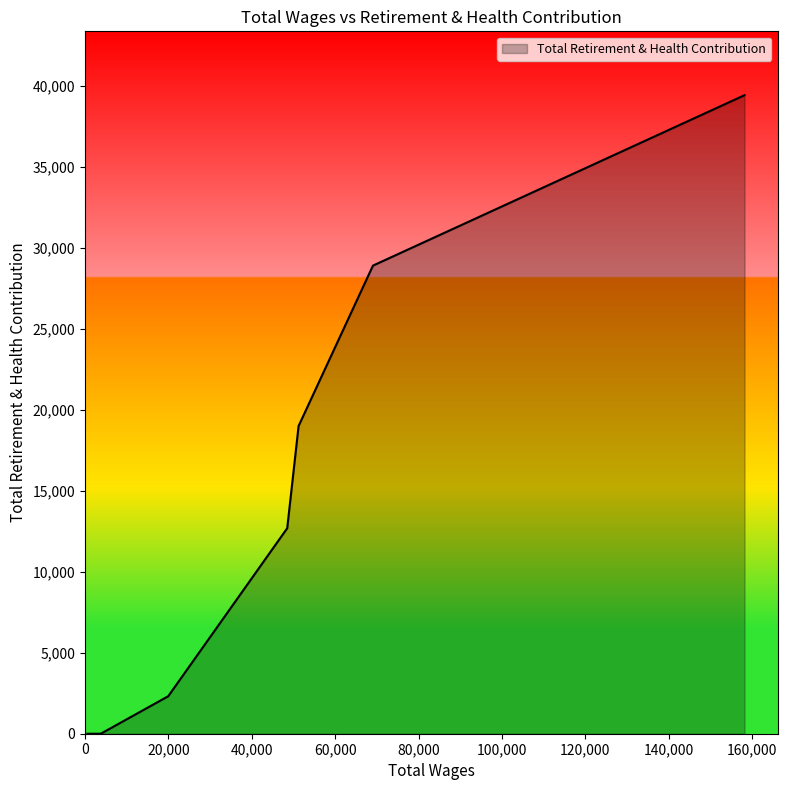

What is the difference between the maximum and minimum values?

39444